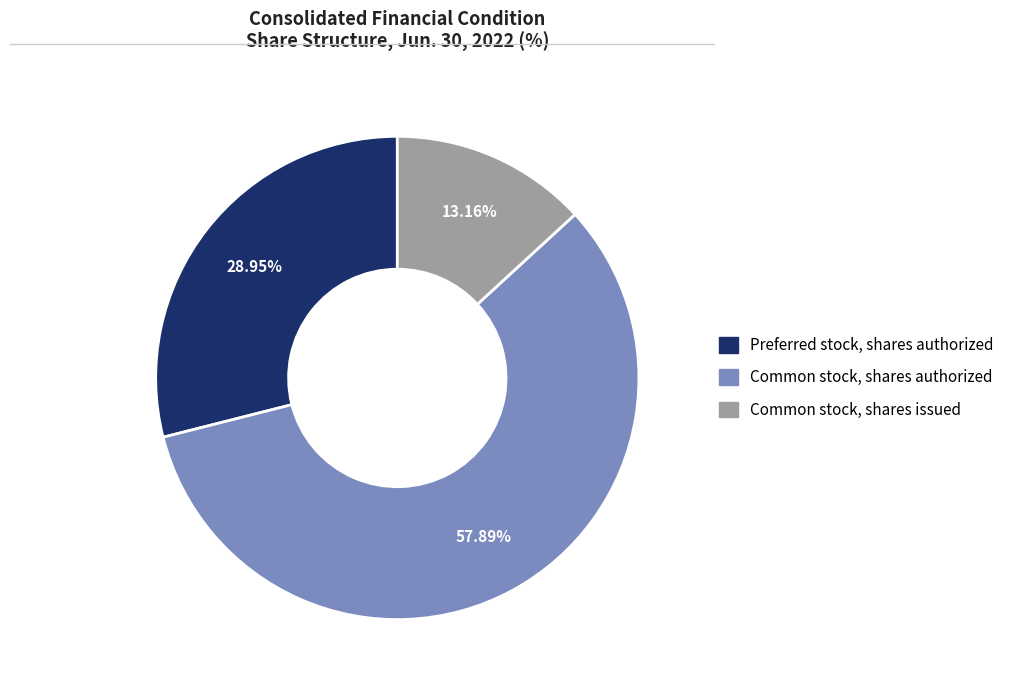

Is there a majority slice in this chart?

Yes